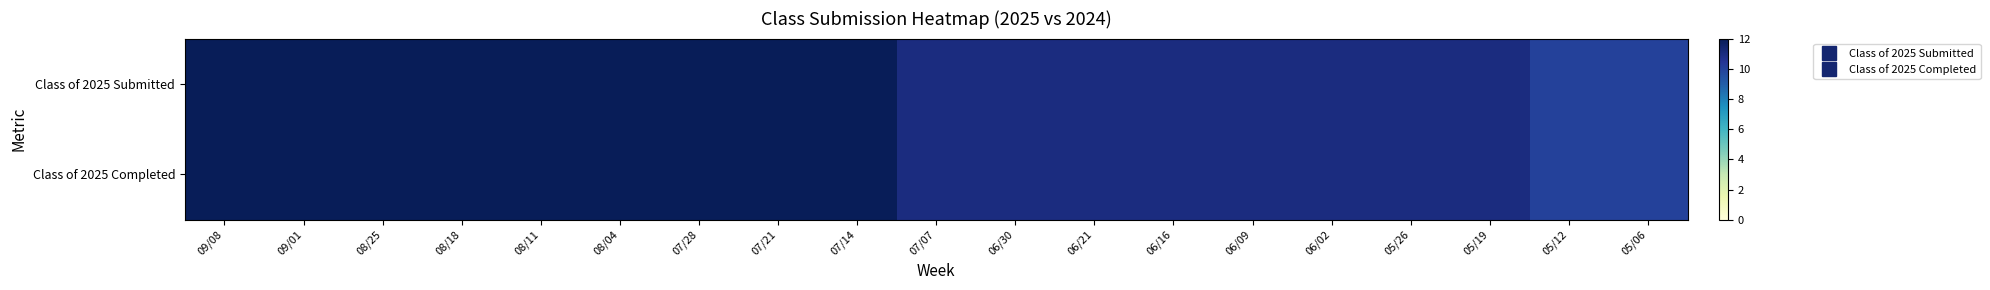

At how many categories does at least one series exceed 10?

17